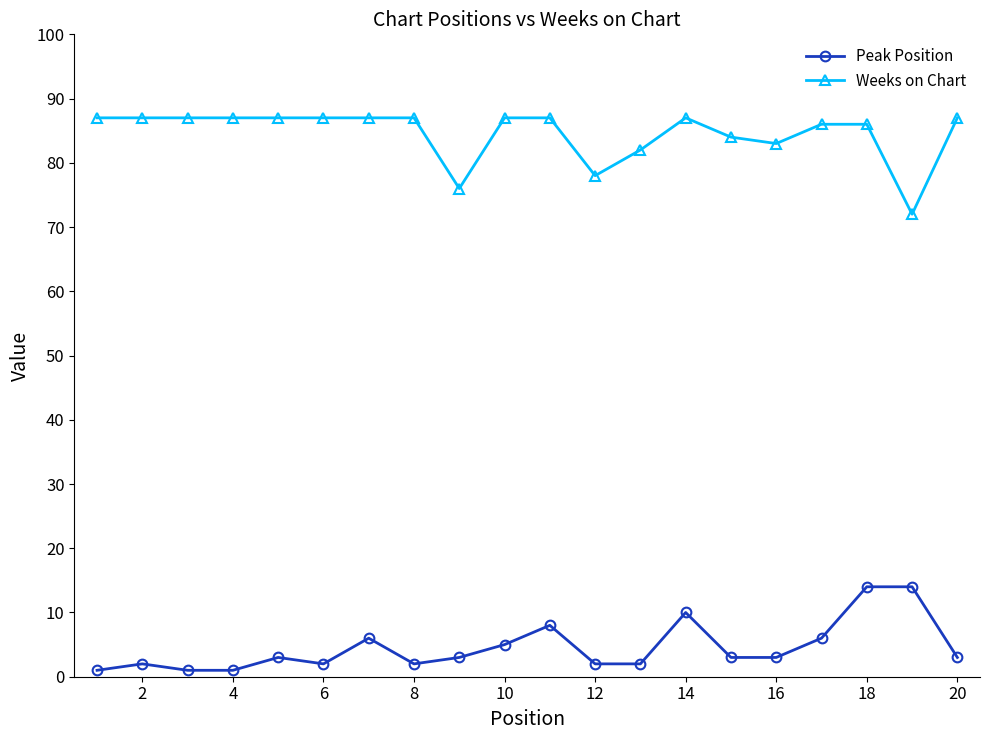

True or false: Weeks on Chart and Peak Position cross at least once.

False